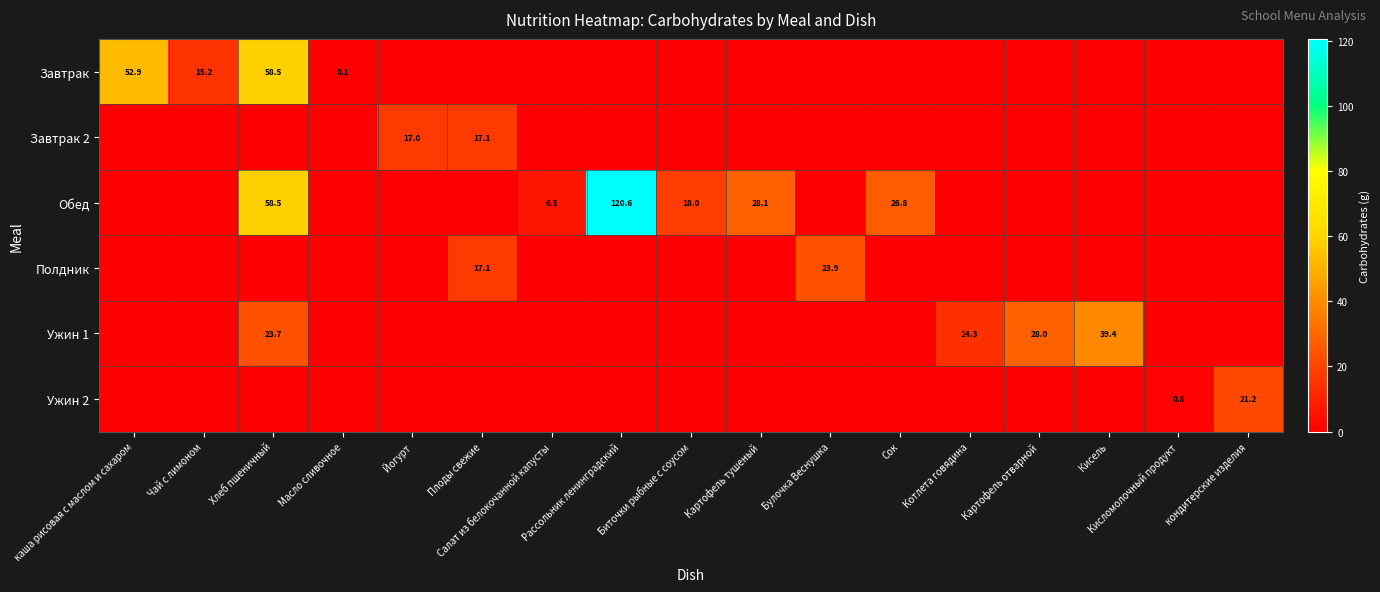

What is the sum of all Завтрак 2 values?

34.1